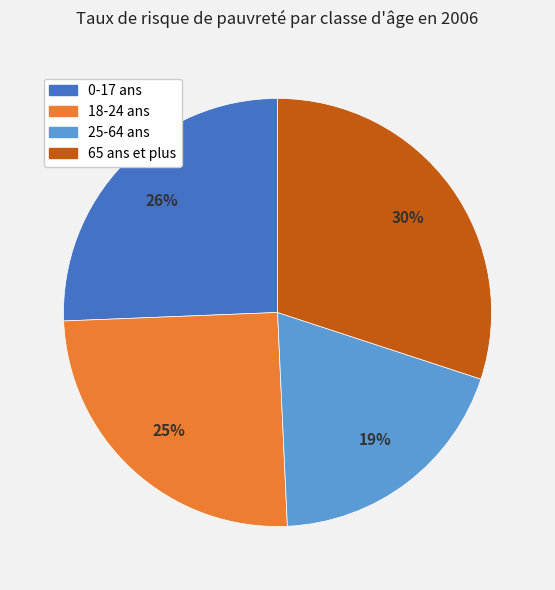

Do 25-64 ans and 65 ans et plus together represent more than half of the pie?

No